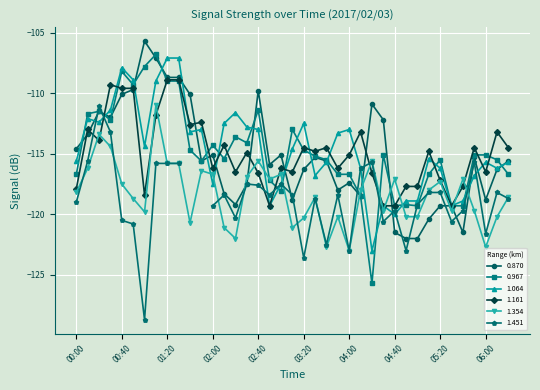

What is the maximum value for 1.354?

-111.0